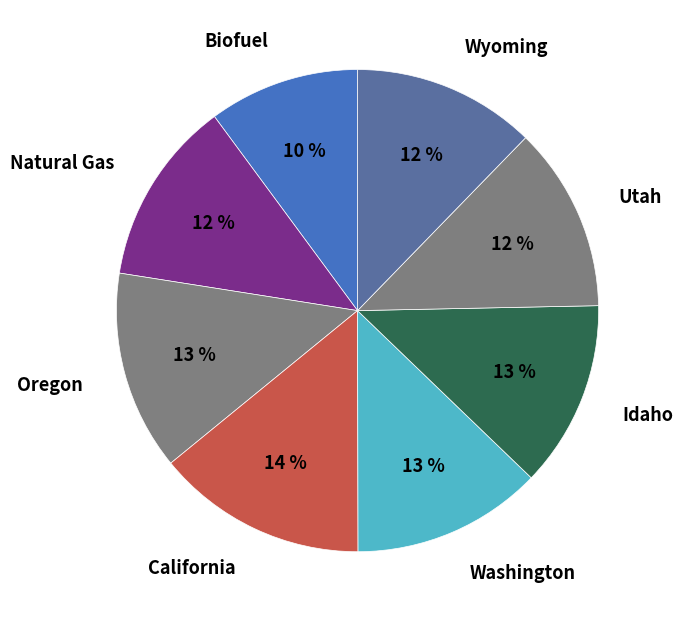

Approximately how many times larger is the value at Oregon compared to Washington?

1.0